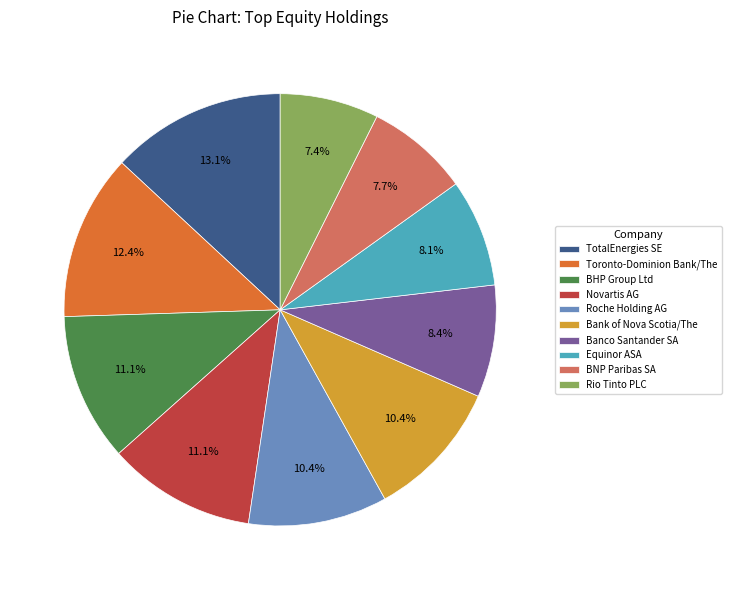

Is Novartis AG the majority of the pie?

No